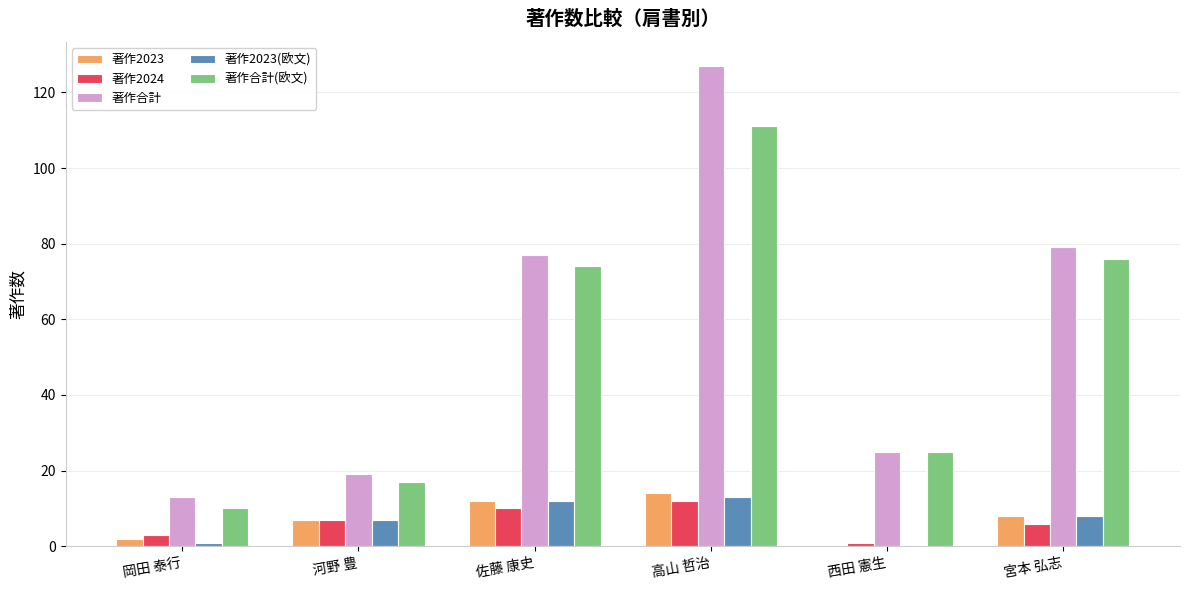

What is the average value of the 著作2023 series?

7